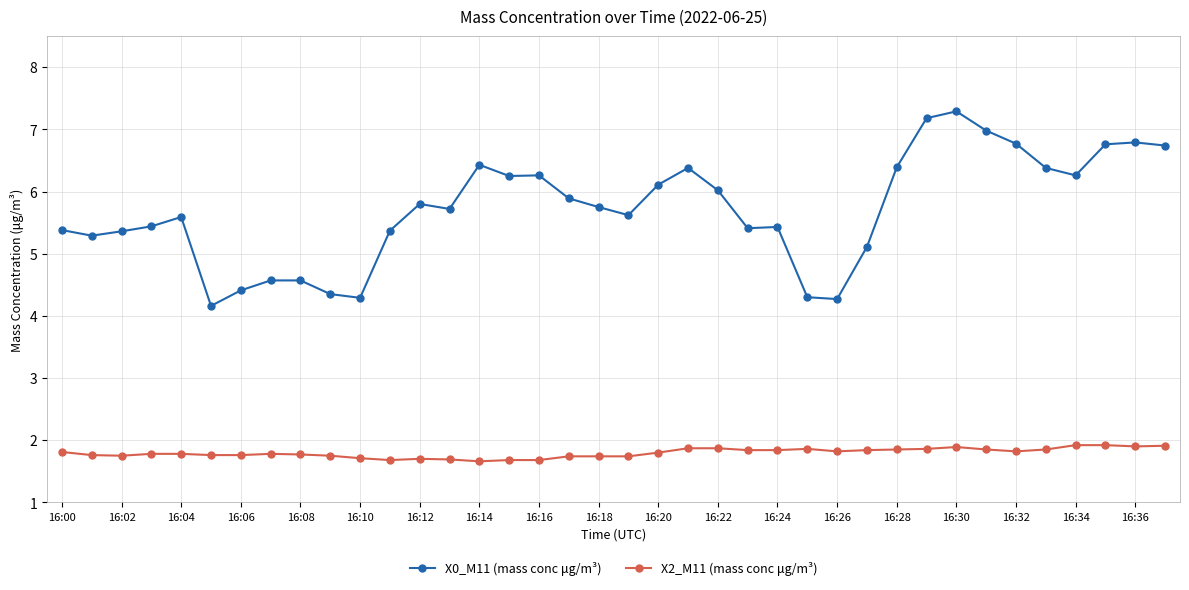

Rank the series by their average value, from highest to lowest.

X0_M11 (mass conc μg/m³), X2_M11 (mass conc μg/m³)